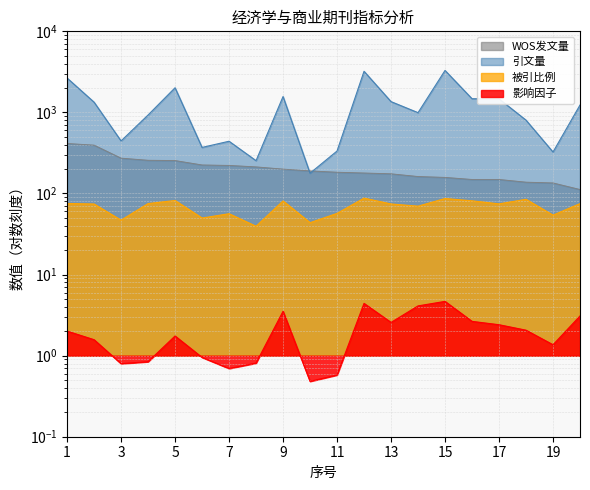

Between 6 and 13, which series saw the biggest shift?

引文量